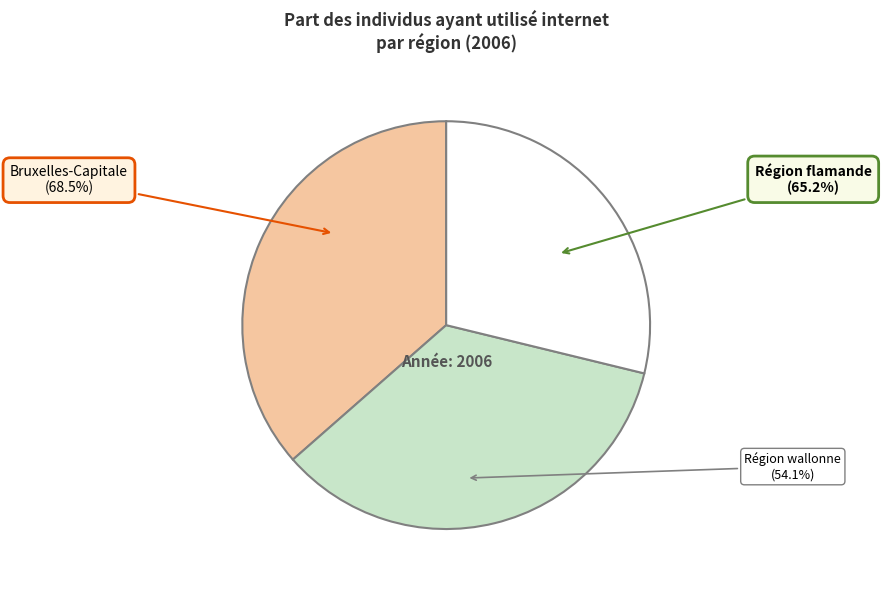

Count the number of slices in the pie.

3